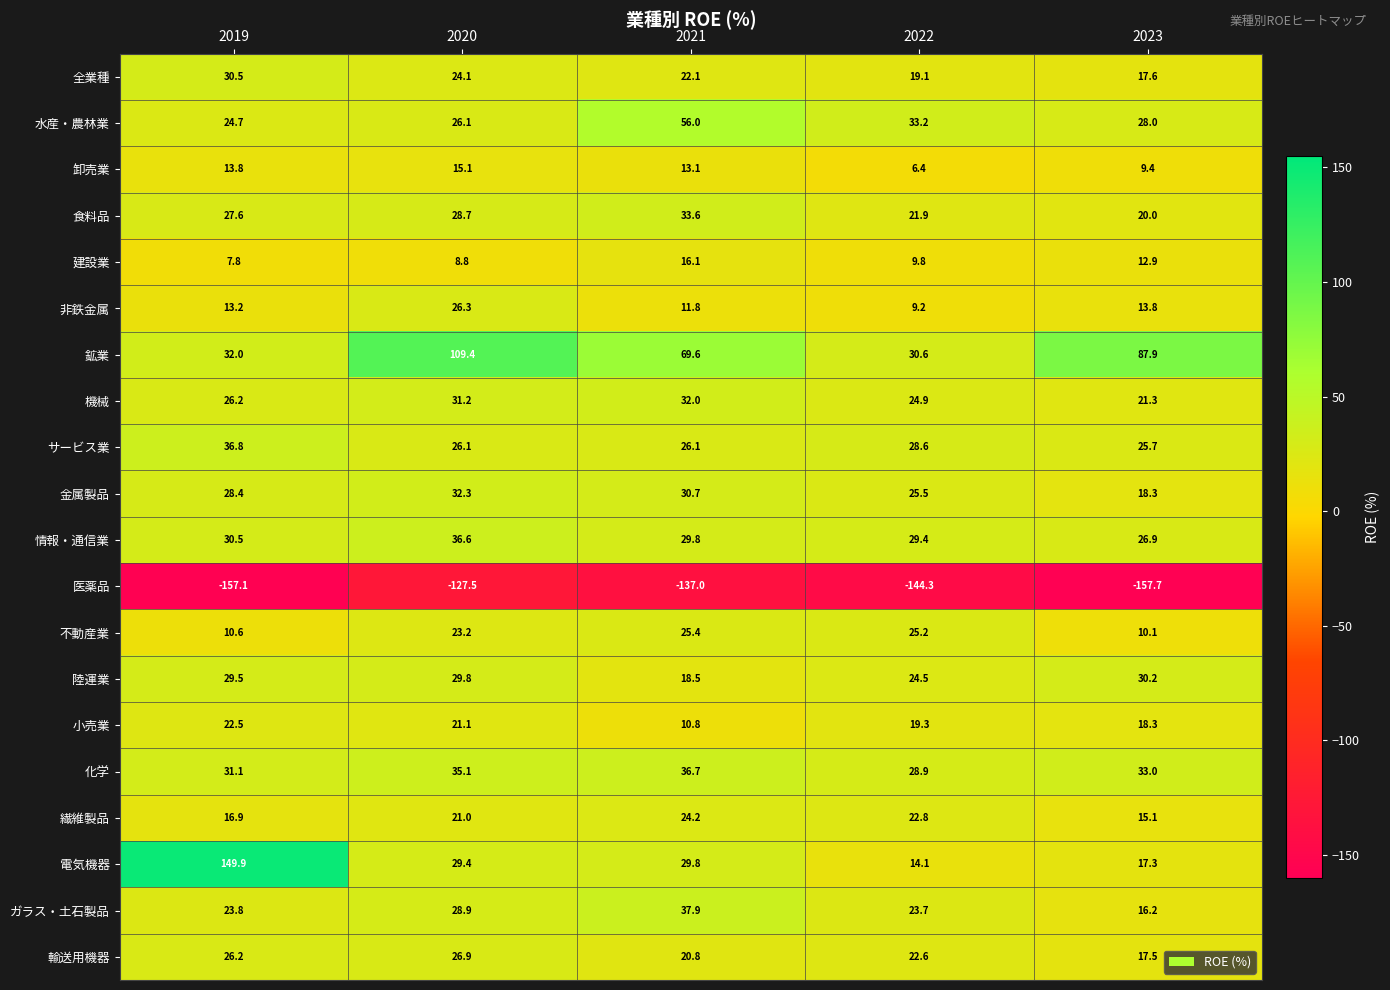

Count the number of categories in the chart.

5